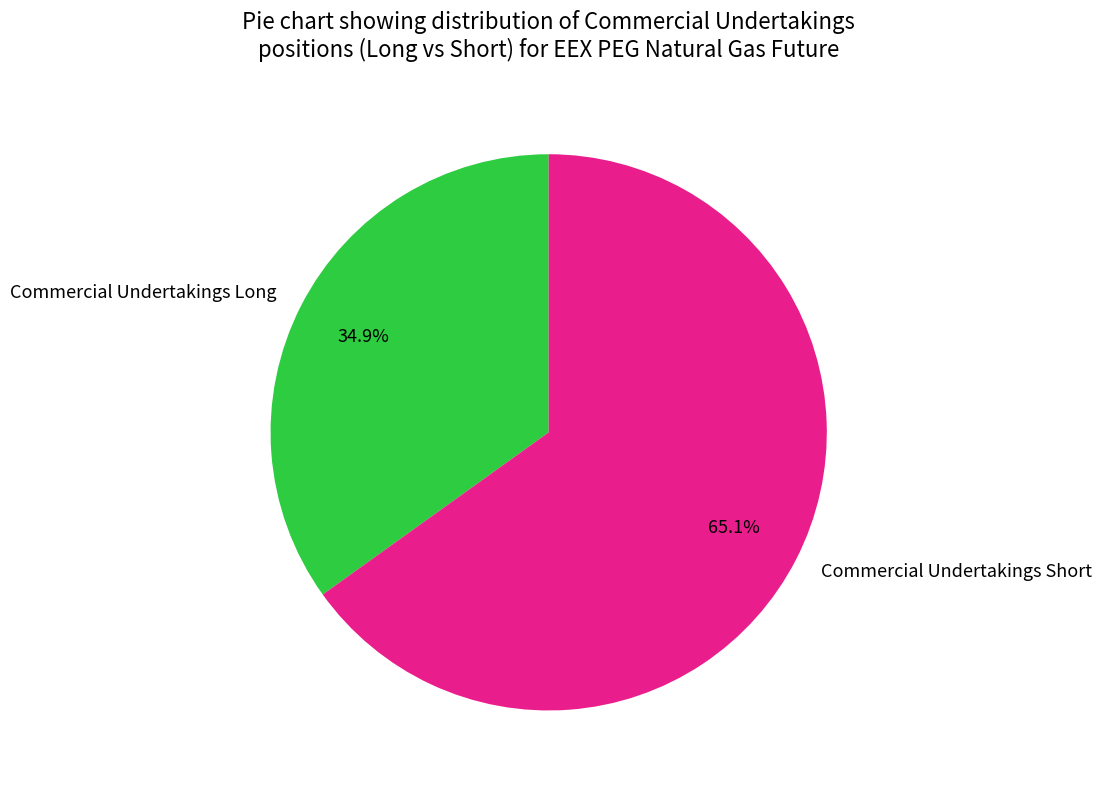

To the nearest percent, what portion does Commercial Undertakings Short represent?

65%